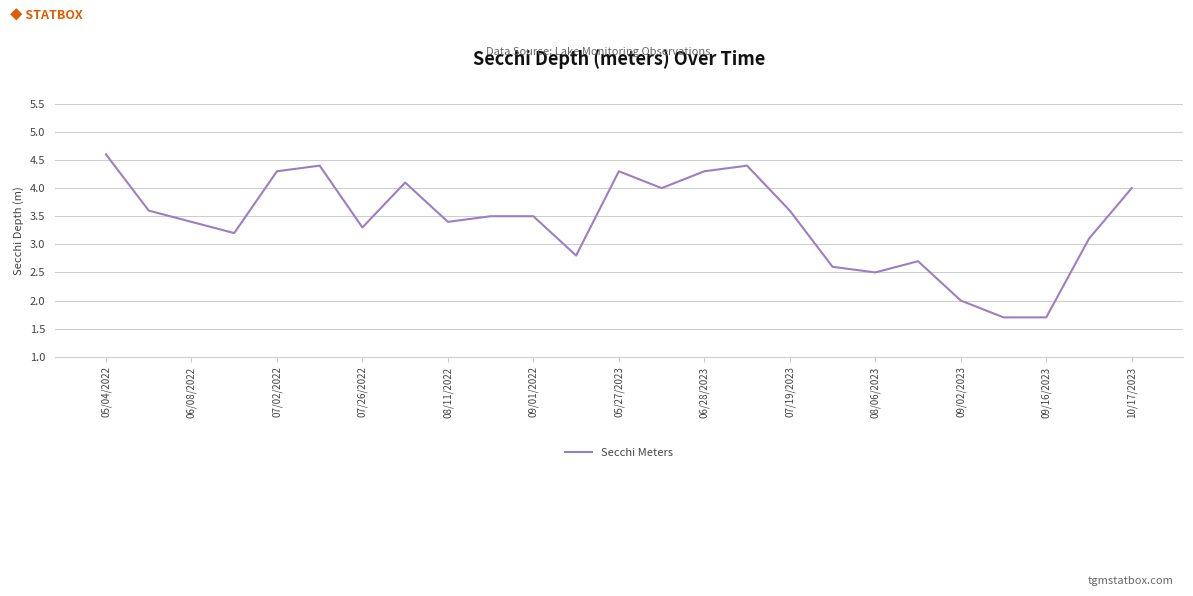

What is the smallest value displayed?

1.7